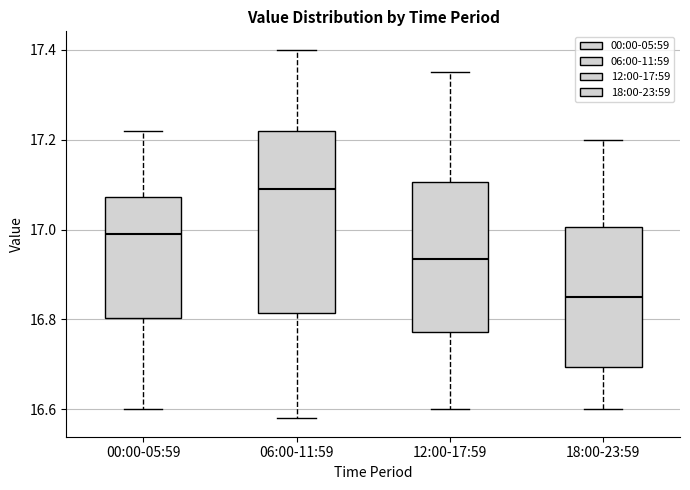

Reading left to right, read every box against the y-axis: the position of its median line, the range the box covers, and the ends of its whiskers. The values are not printed on the chart, so give them approximately, as read against the axis.

00:00-05:59: median 17.00, box 16.80 to 17.08, whiskers 16.60 to 17.22
06:00-11:59: median 17.10, box 16.82 to 17.22, whiskers 16.58 to 17.40
12:00-17:59: median 16.94, box 16.78 to 17.10, whiskers 16.60 to 17.36
18:00-23:59: median 16.86, box 16.70 to 17.00, whiskers 16.60 to 17.20